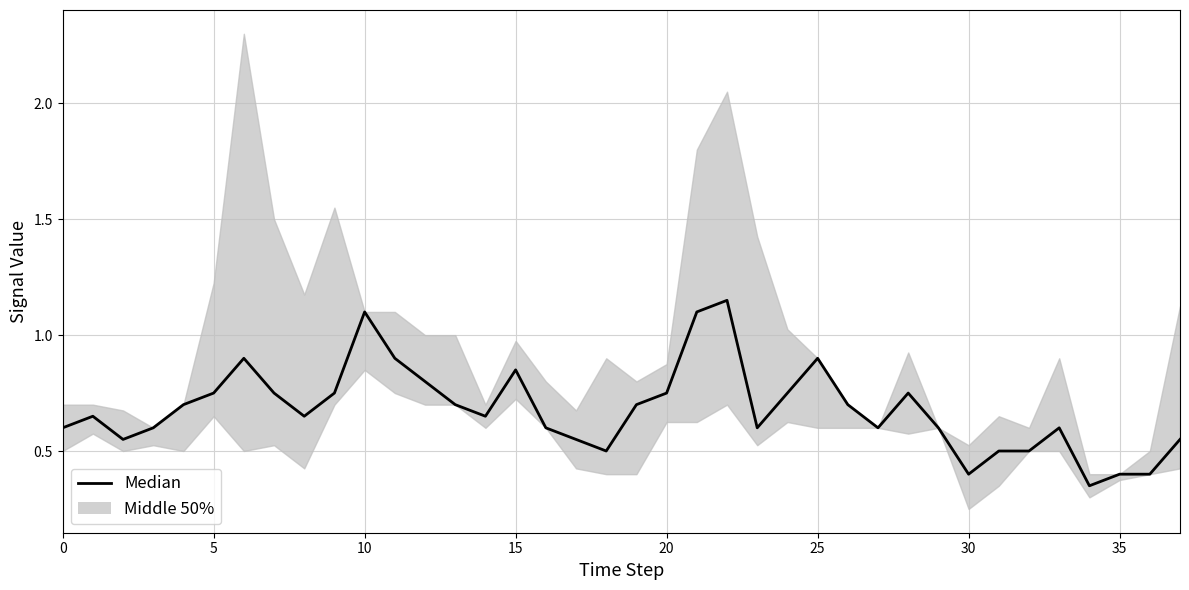

What is the maximum value shown in the chart?

1.1